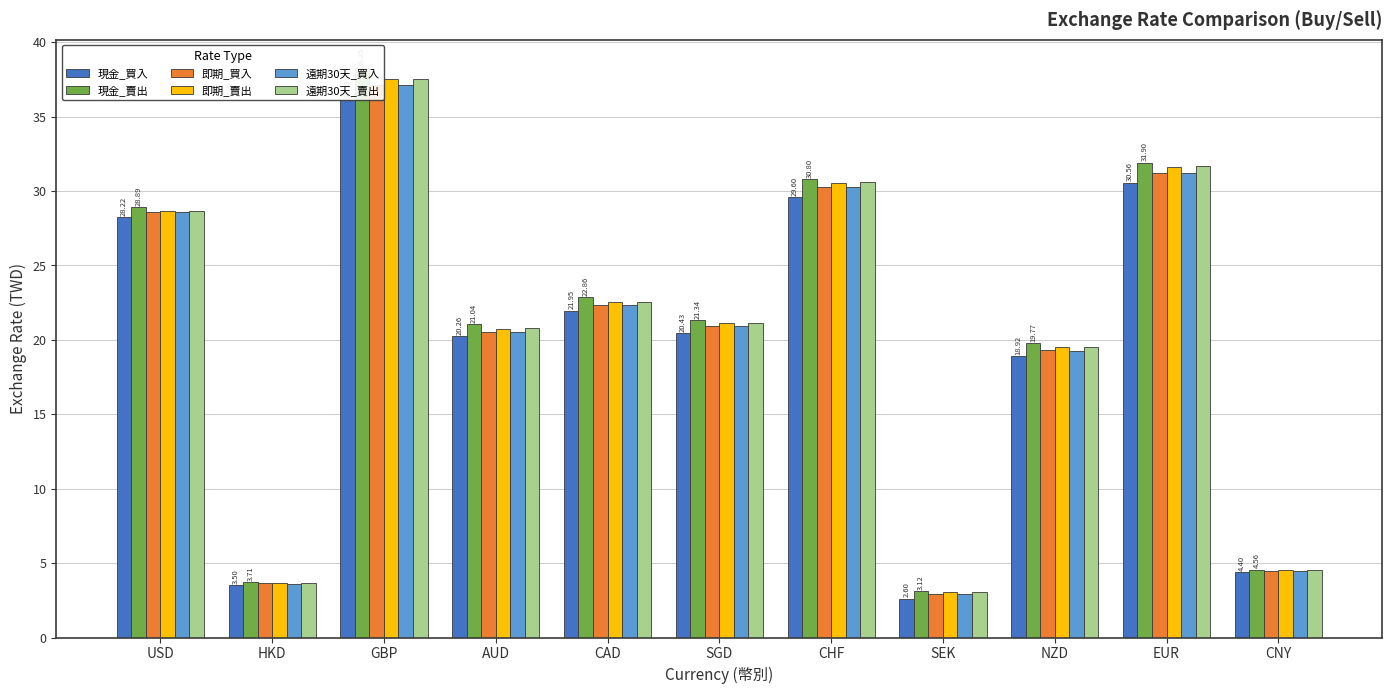

What is the smallest value displayed?

2.6